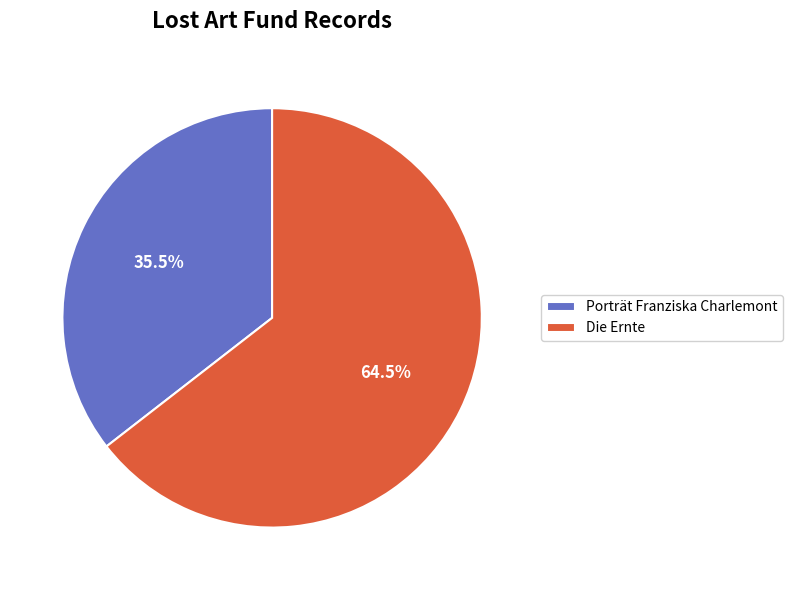

Which slice is the largest?

Die Ernte